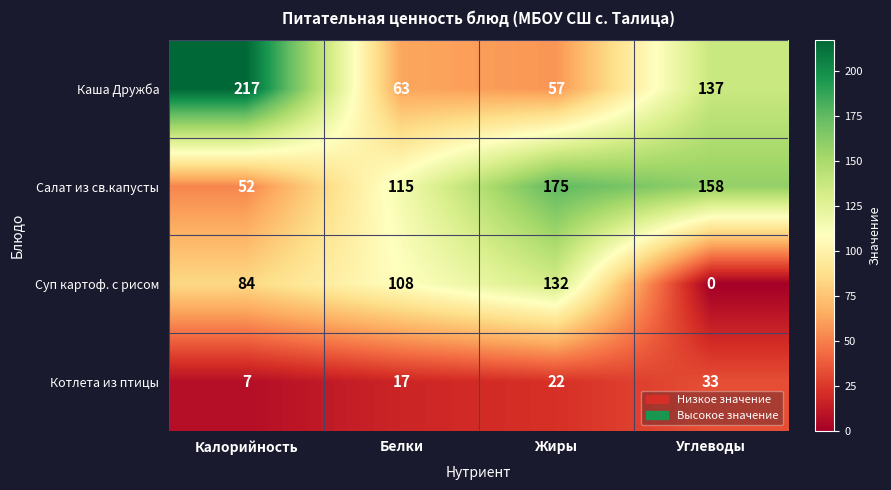

What is the sum of the Суп картоф. с рисом values at Жиры and Калорийность?

216